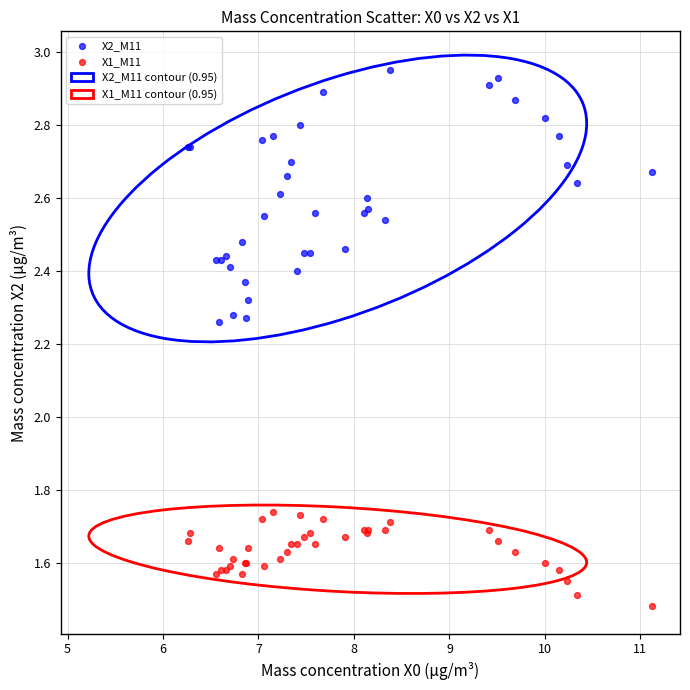

Which series has the widest spread of Y values?

X2_M11